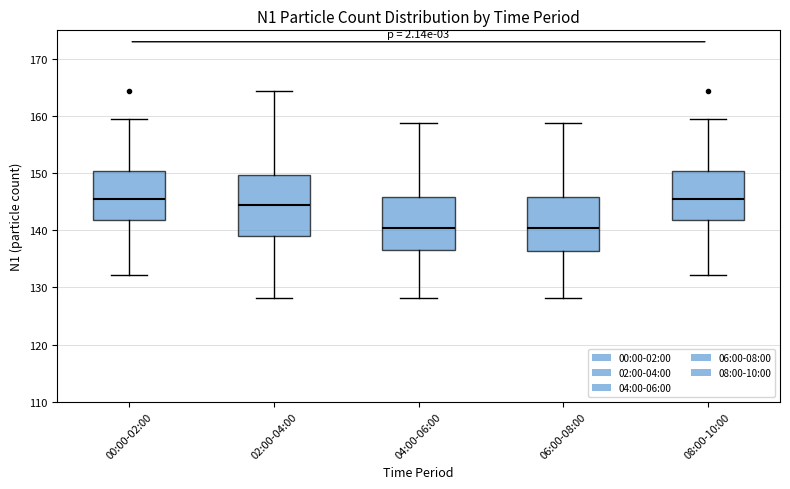

Reading left to right, transcribe this box plot: for each box, give where its median line is, the range the box spans, and where its two whiskers end, as read against the y-axis. The values are not printed on the chart, so give them approximately, as read against the axis.

00:00-02:00: median 146, box 142 to 150, whiskers 132 to 159
02:00-04:00: median 144, box 139 to 150, whiskers 128 to 164
04:00-06:00: median 140, box 137 to 146, whiskers 128 to 159
06:00-08:00: median 140, box 136 to 146, whiskers 128 to 159
08:00-10:00: median 146, box 142 to 150, whiskers 132 to 159